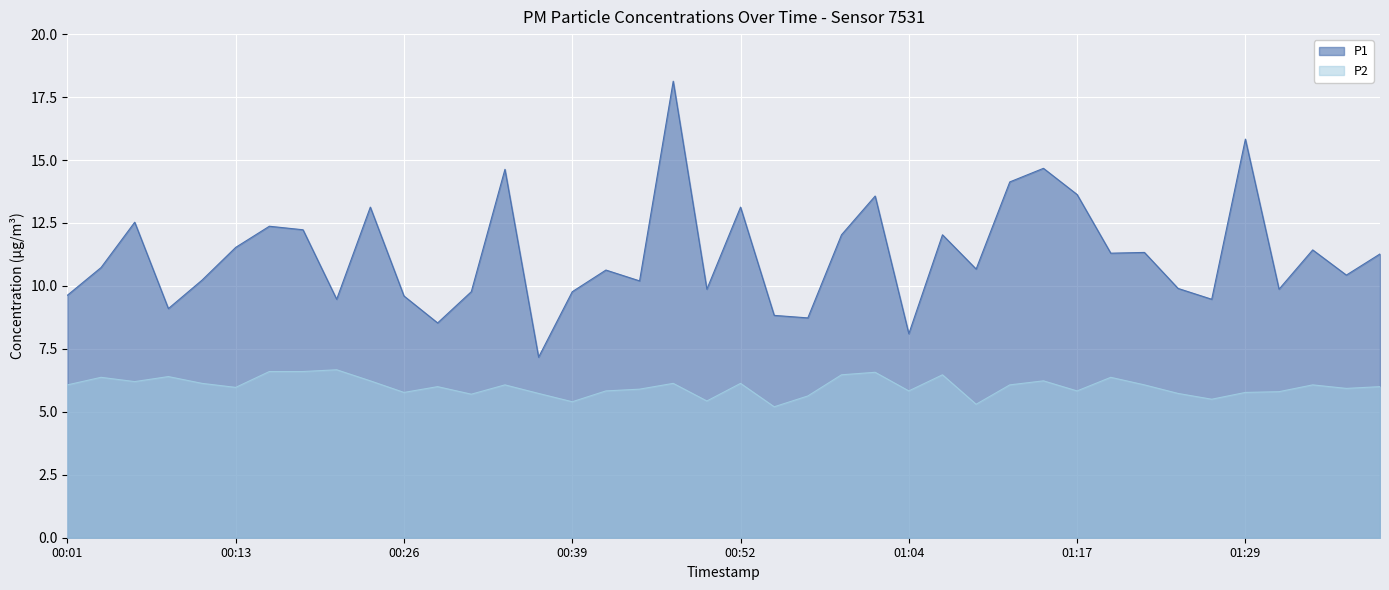

What is the label of the 13th point from the left?

00:31